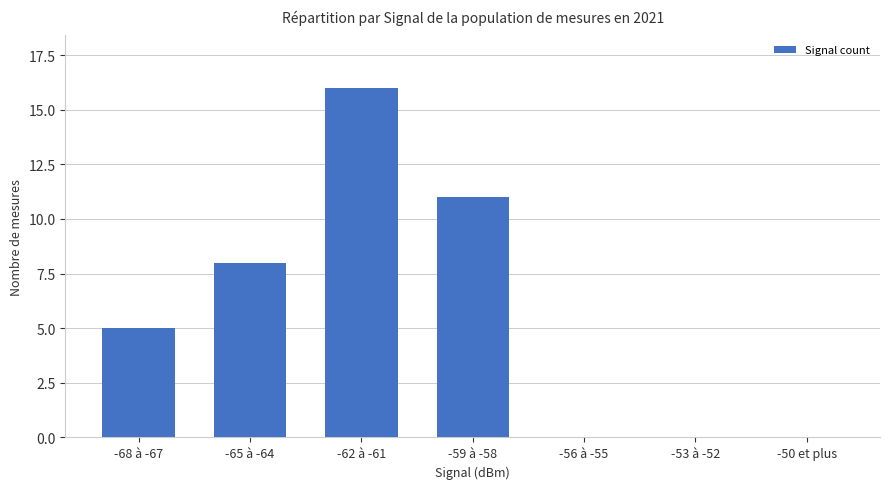

What is the sum of the values at -65 à -64 and -50 et plus?

8